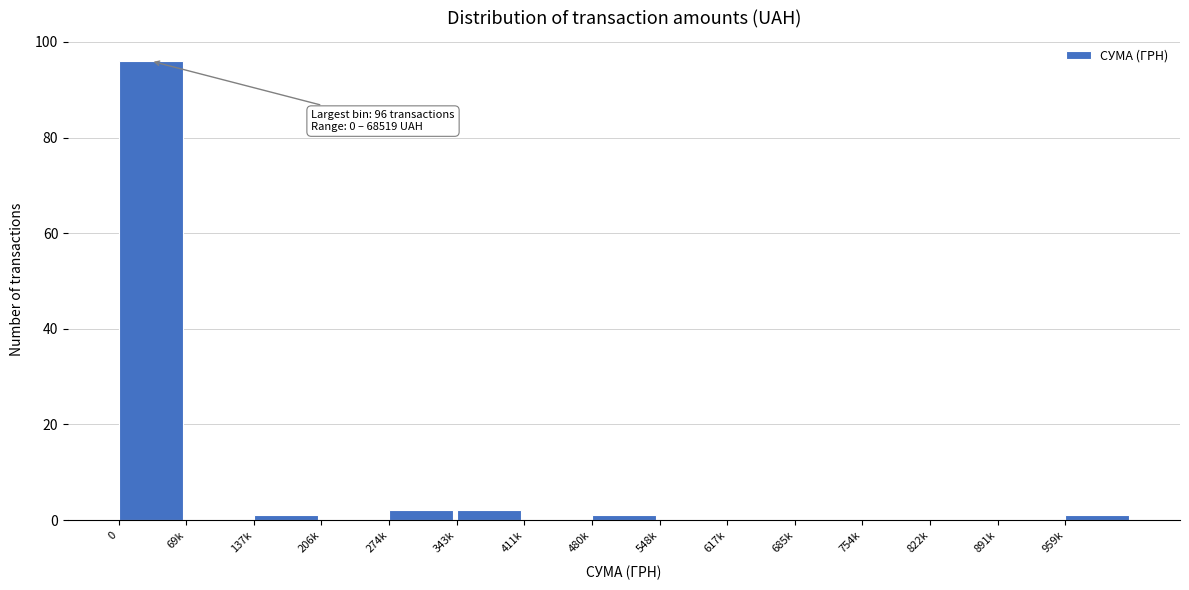

Reading left to right, transcribe all the data shown in this chart.

0=96	69k=0	137k=1	206k=0	274k=2	343k=2	411k=0	480k=1	548k=0	617k=0	685k=0	754k=0	822k=0	891k=0	959k=1